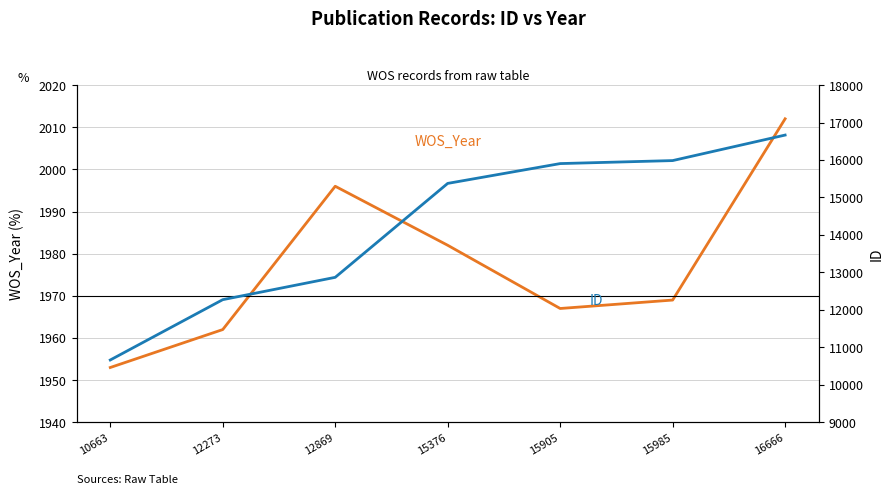

At which label does WOS_Year first exceed 1969?

12869